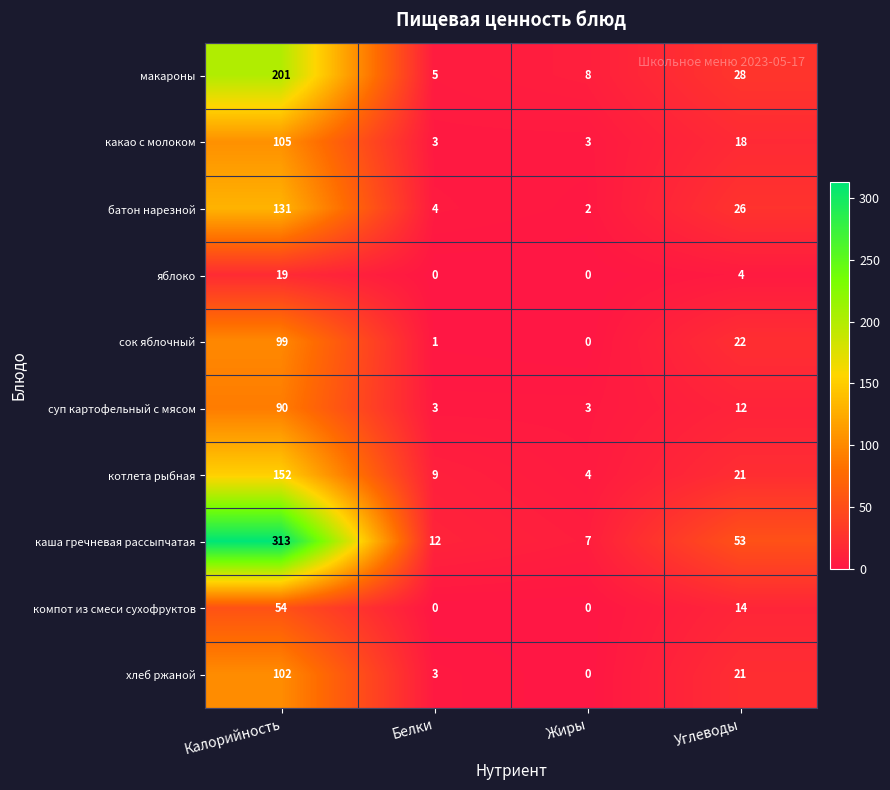

At how many categories does at least one series exceed 41?

2